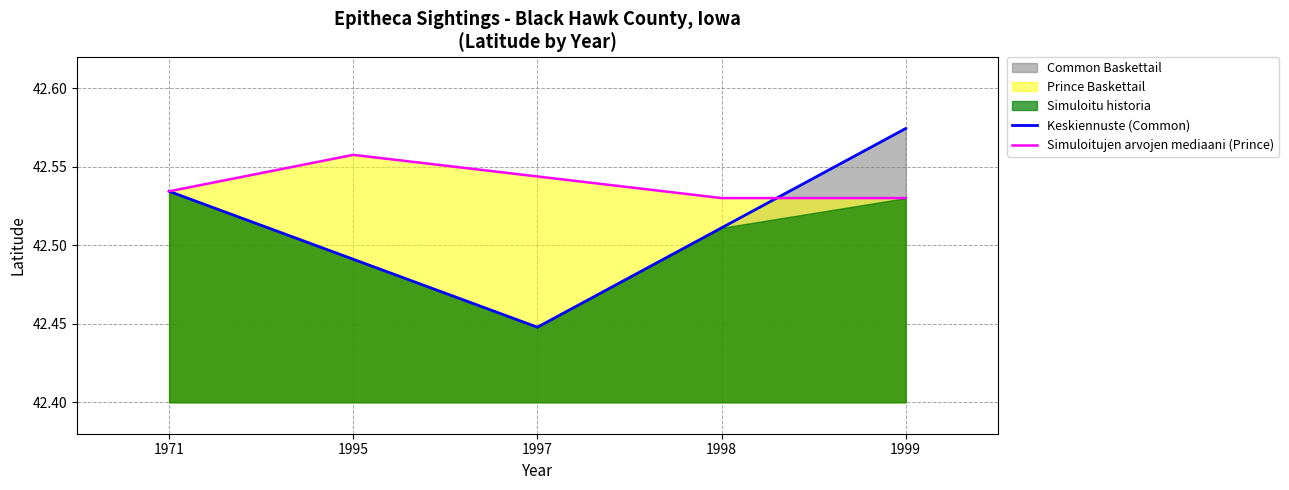

What is the sum of all Simuloitujen arvojen mediaani (Prince) values?

212.7